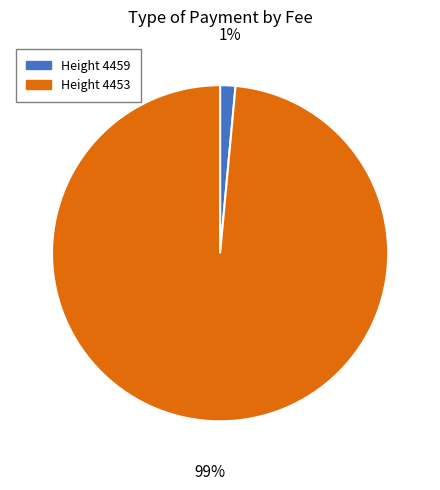

Do Height 4453 and Height 4459 together represent more than half of the pie?

Yes